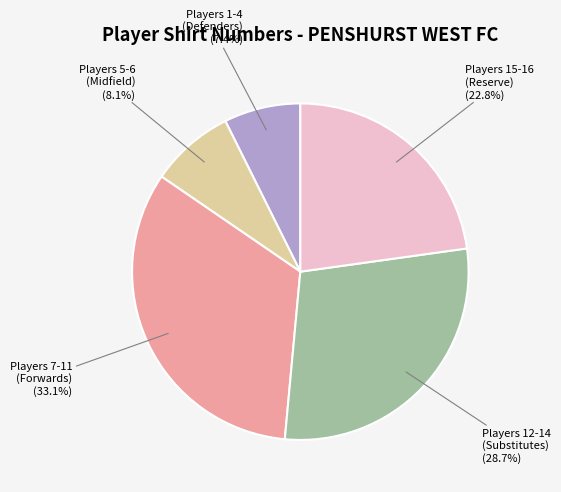

Is there a majority slice in this chart?

No